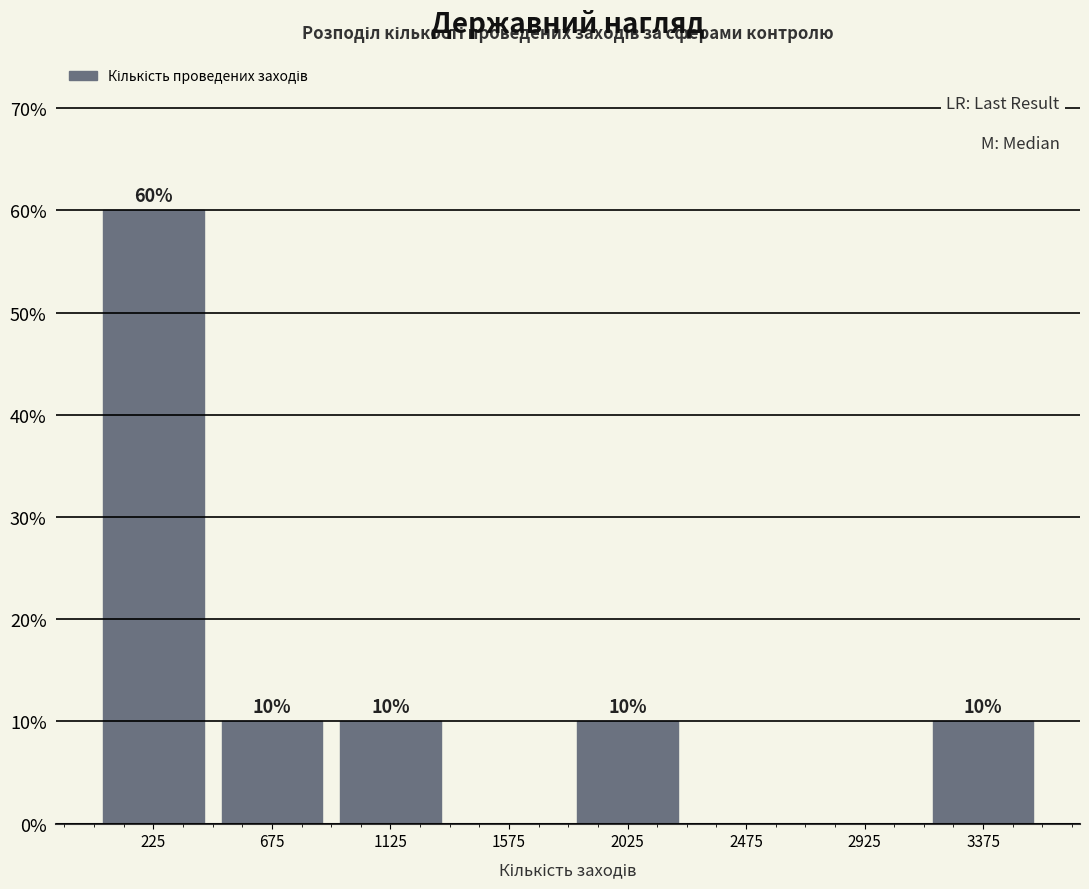

Reading right to left, list all the values displayed in this chart.

3375=10	2925=0	2475=0	2025=10	1575=0	1125=10	675=10	225=60